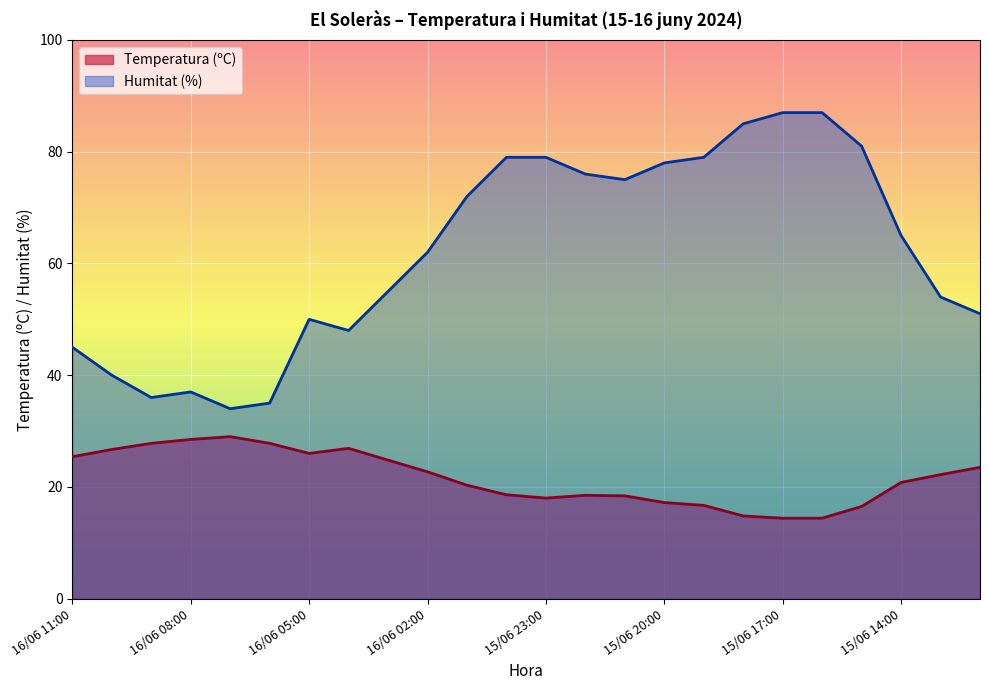

True or false: Humitat (%) and Temperatura (ºC) intersect in this chart.

False